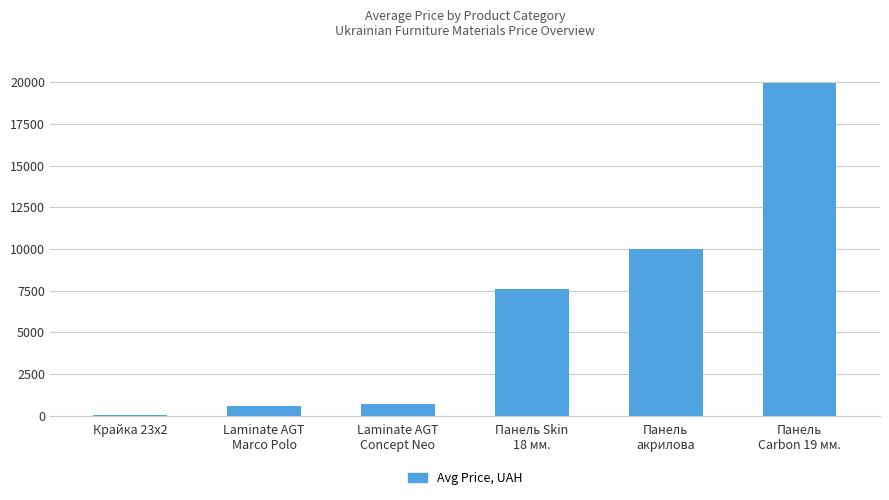

Count the number of data series in this chart.

1